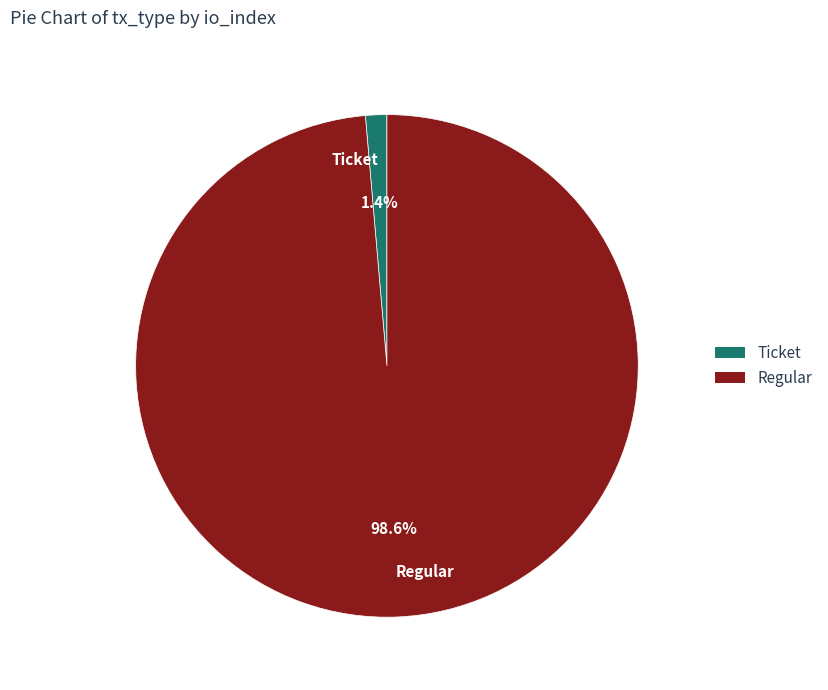

Which has a higher value, Regular or Ticket?

Regular